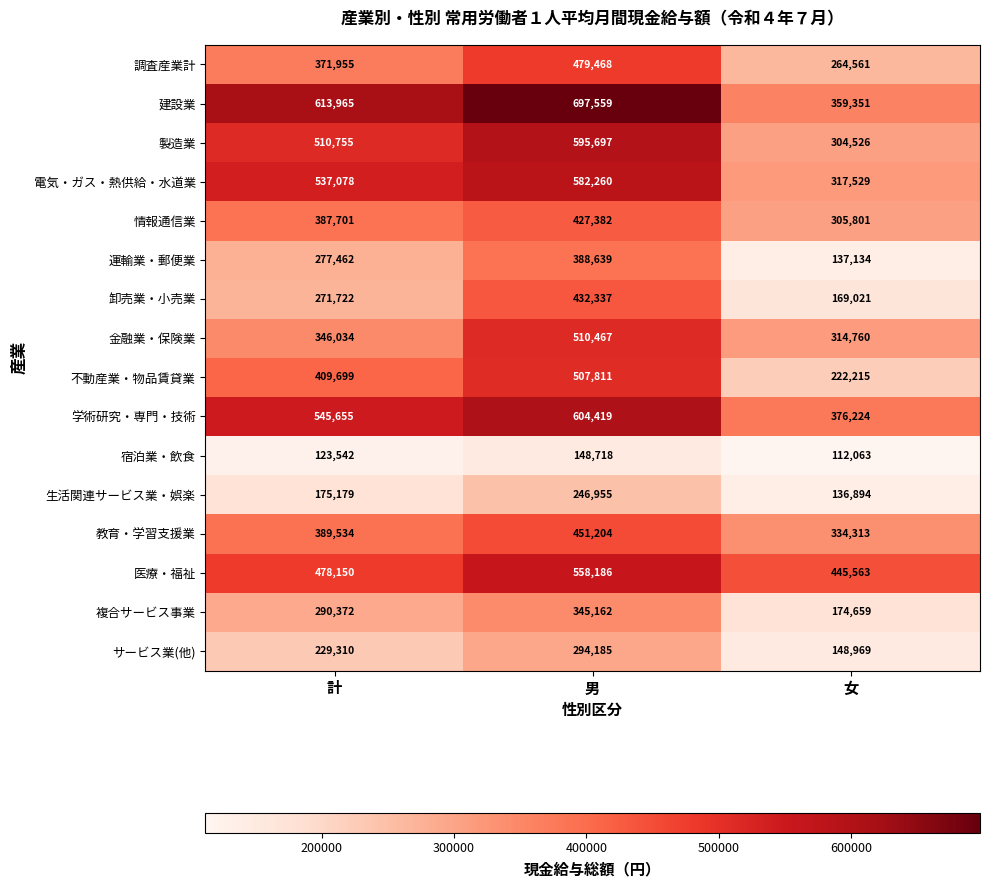

Which label corresponds to the largest value in the chart?

男